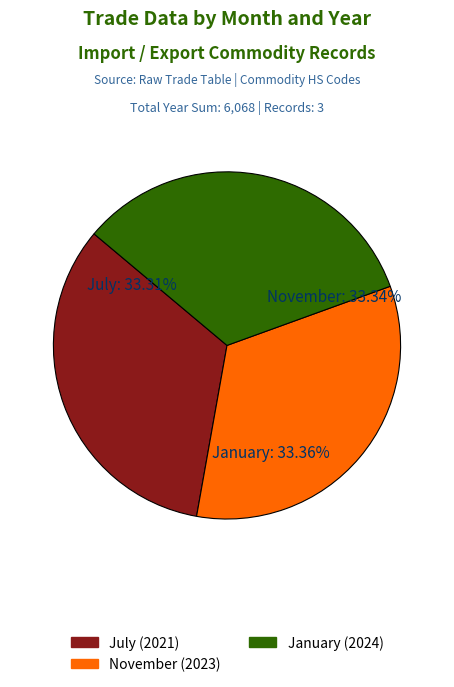

To the nearest percent, what is the average slice percentage?

33%